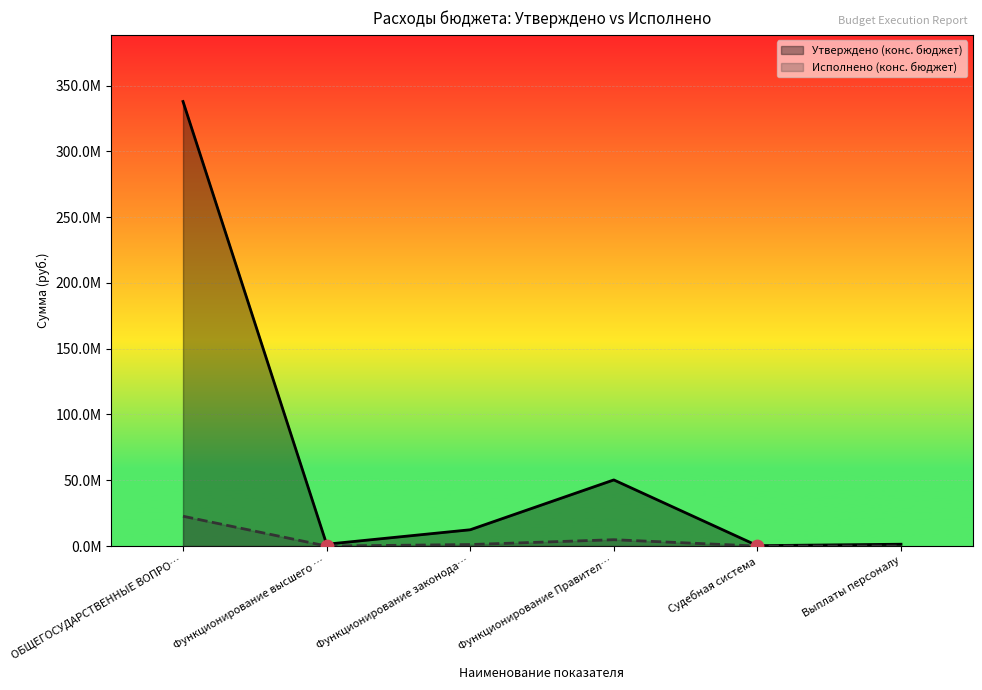

Is the value of Исполнено (конс. бюджет) at Судебная система greater than the value of Утверждено (конс. бюджет) at ОБЩЕГОСУДАРСТВЕННЫЕ ВОПРО…?

No